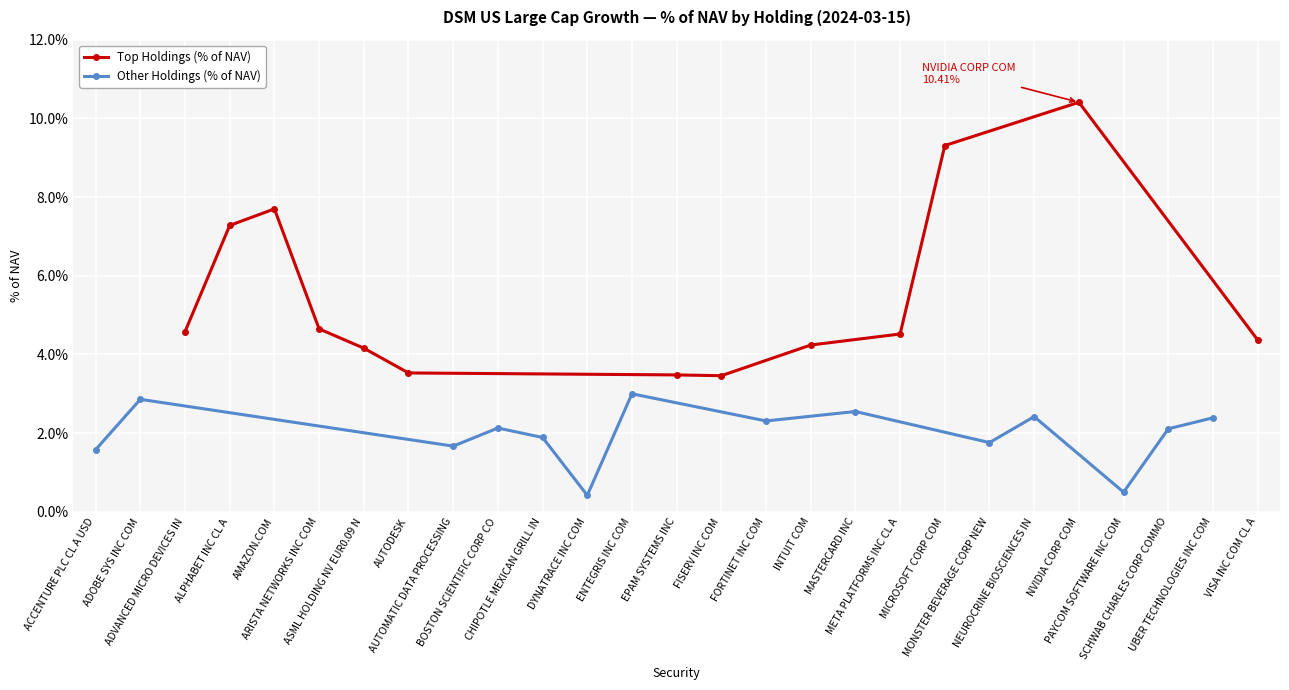

What is the ratio of the value at ASML HOLDING NV EUR0.09 N to the value at ADVANCED MICRO DEVICES IN?

0.9